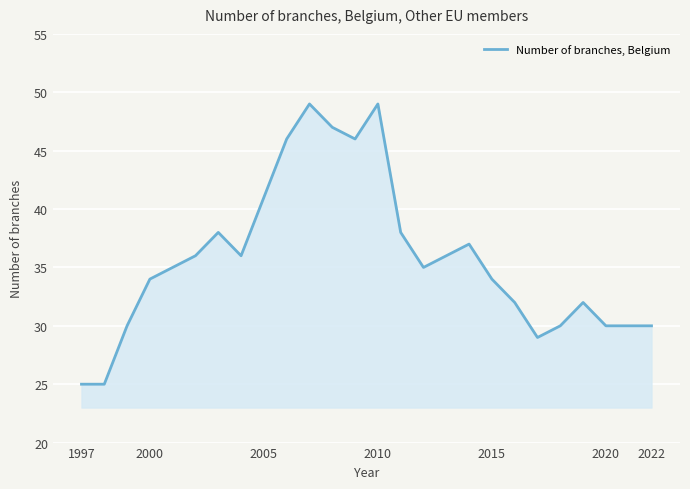

What is the minimum value shown in the chart?

25